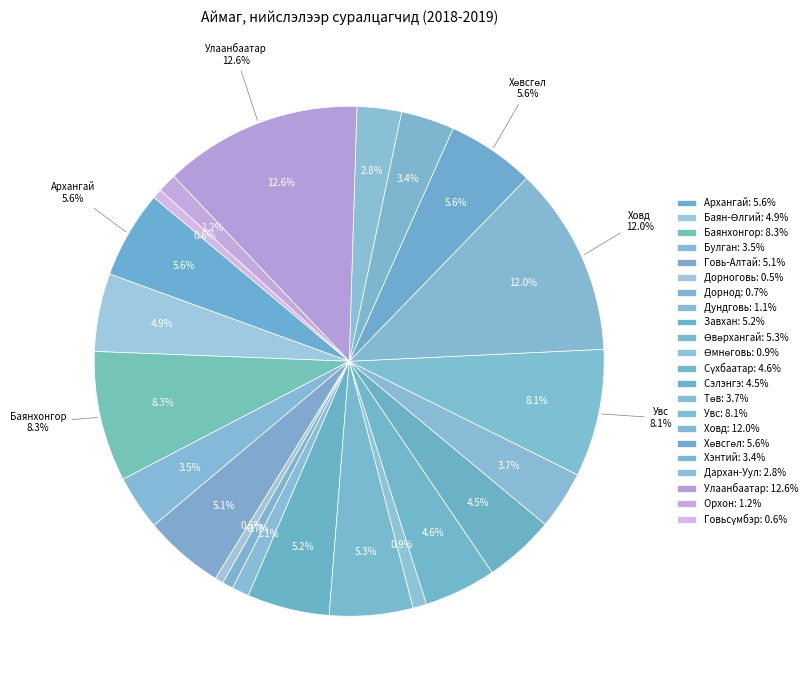

Does any single category account for the majority?

No